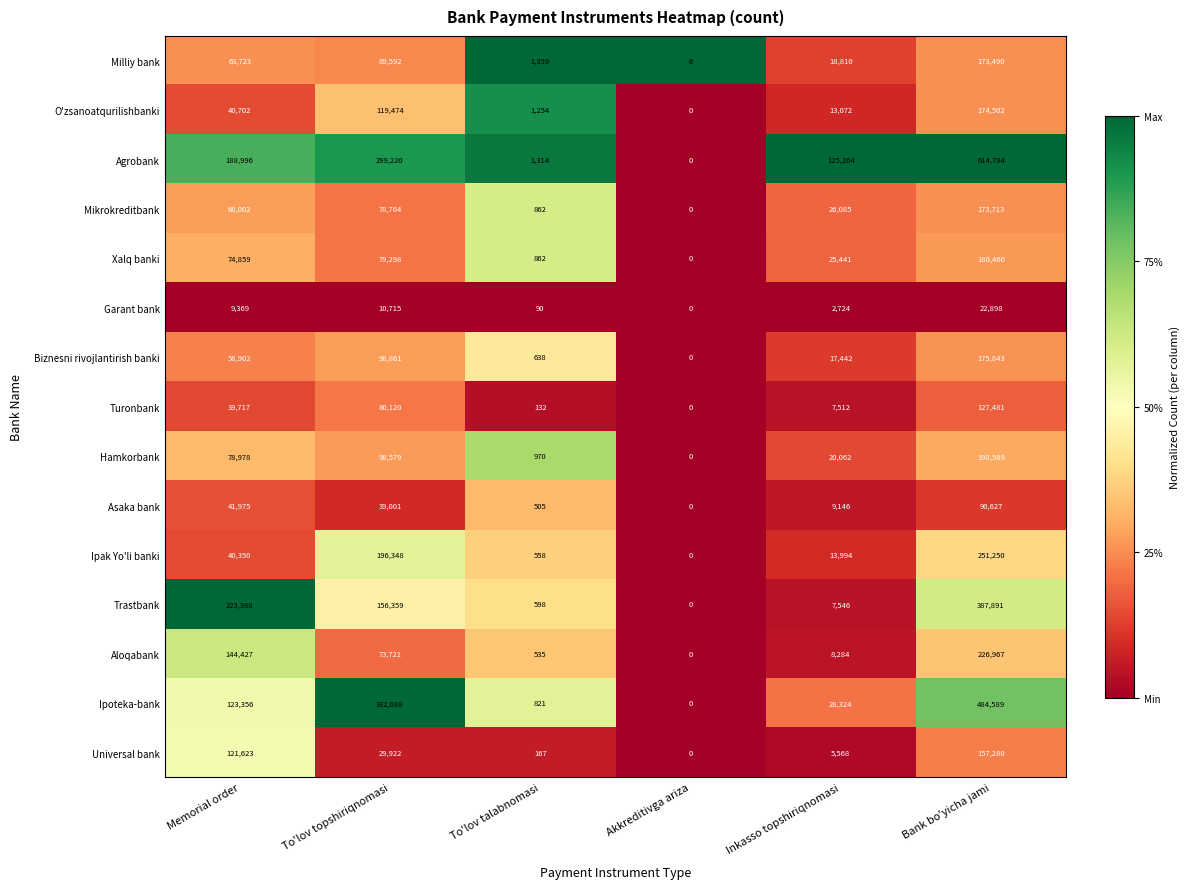

Is it true that Trastbank equals 680381 at Bank bo'yicha jami?

False